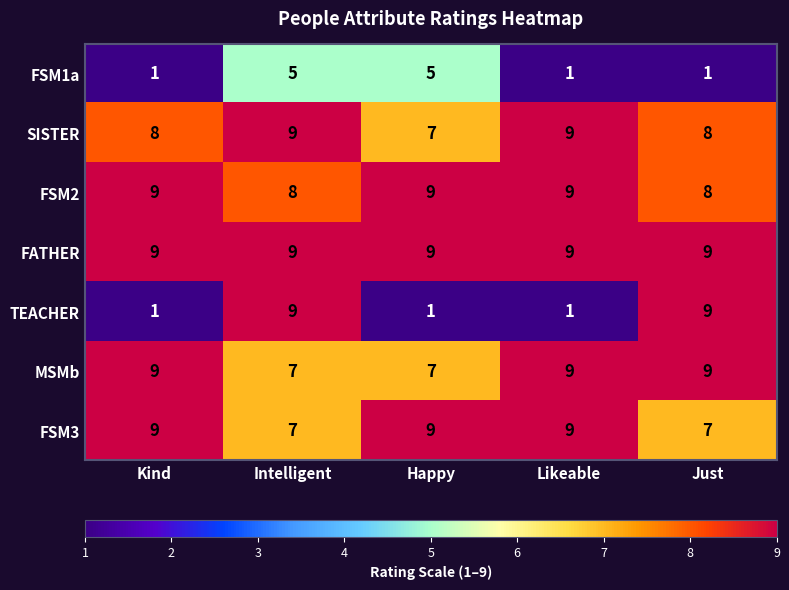

The value of MSMb at Just is 5. True or false?

False